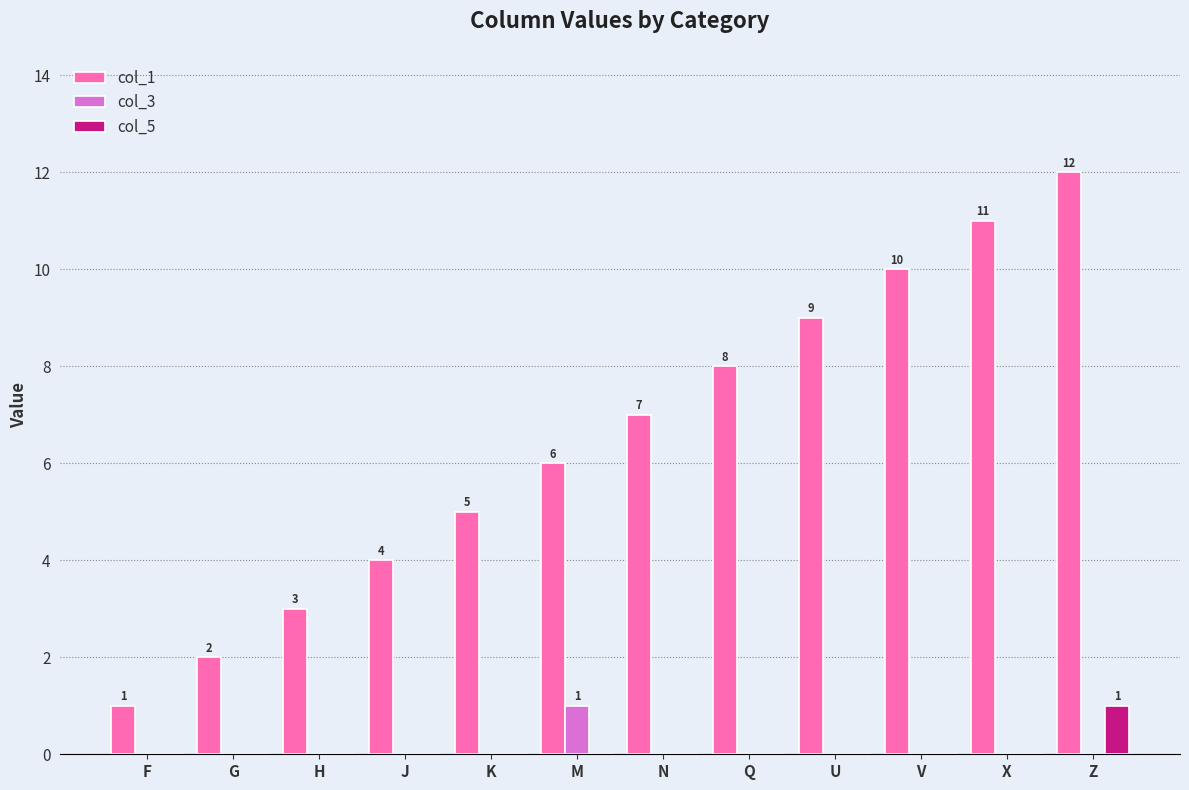

Reading left to right, what are all the values shown in this chart?

col_1: 1	2	3	4	5	6	7	8	9	10	11	12
col_3: 0	0	0	0	0	1	0	0	0	0	0	0
col_5: 0	0	0	0	0	0	0	0	0	0	0	1